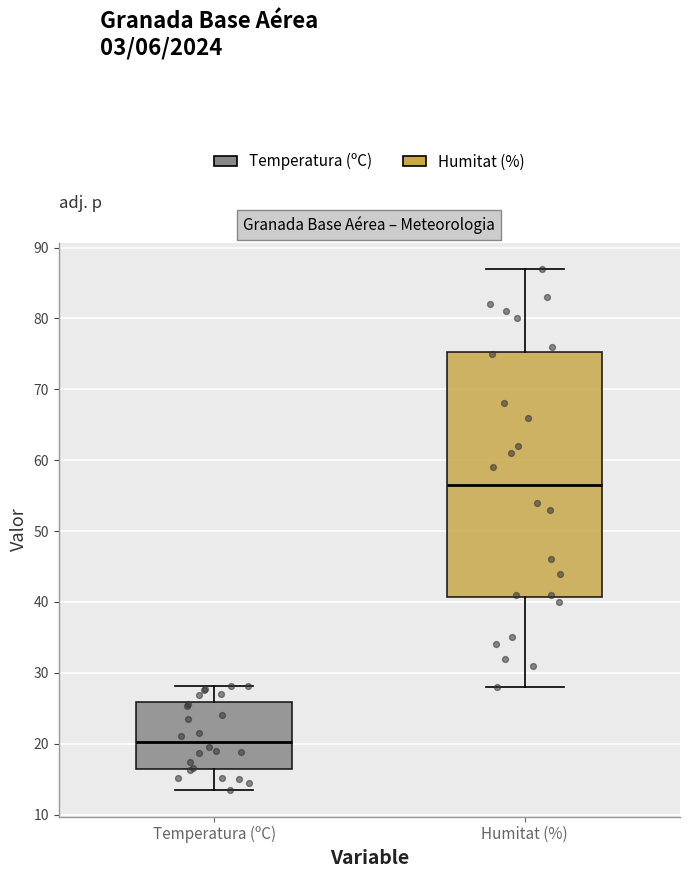

Which box is the tallest, from its lower edge to its upper edge?

Humitat (%)